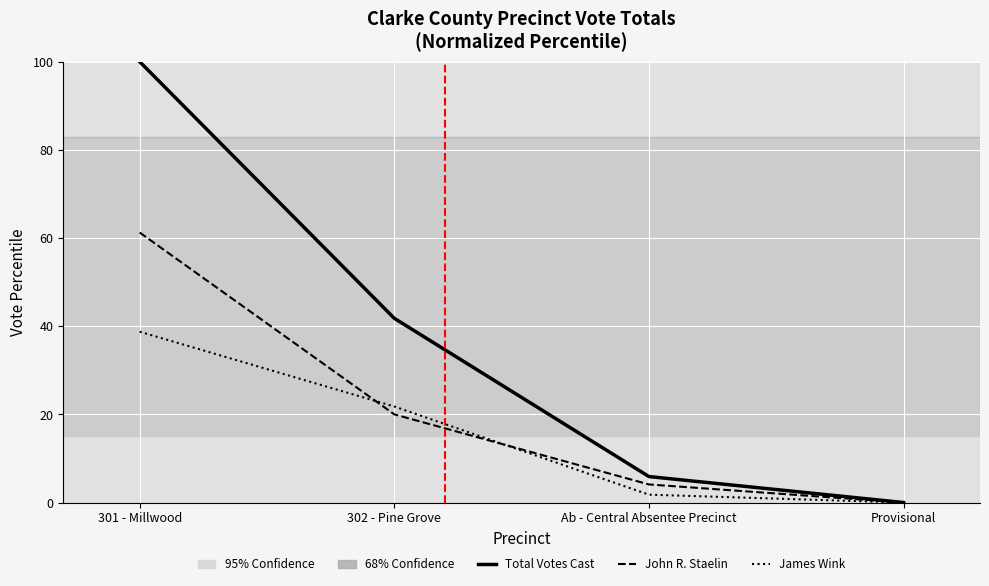

At which category is the sum across all series the highest?

301 - Millwood